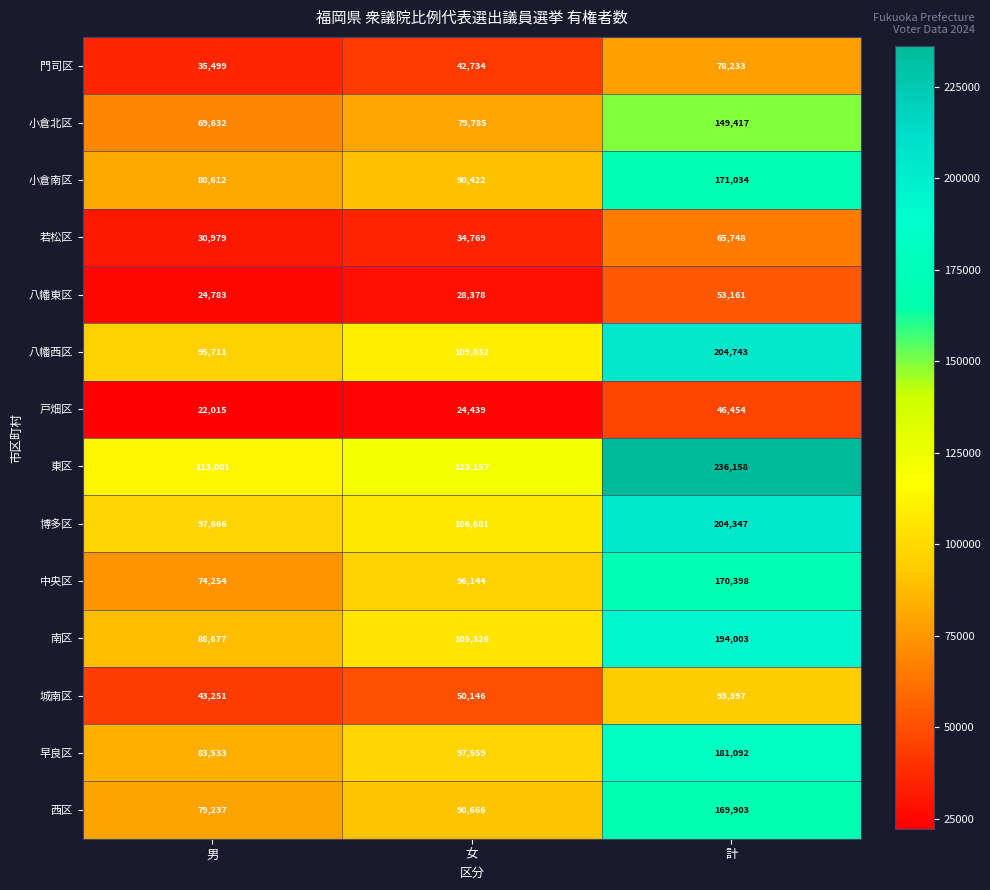

Rank the series at 計 from lowest to highest value.

戸畑区, 八幡東区, 若松区, 門司区, 城南区, 小倉北区, 西区, 中央区, 小倉南区, 早良区, 南区, 博多区, 八幡西区, 東区